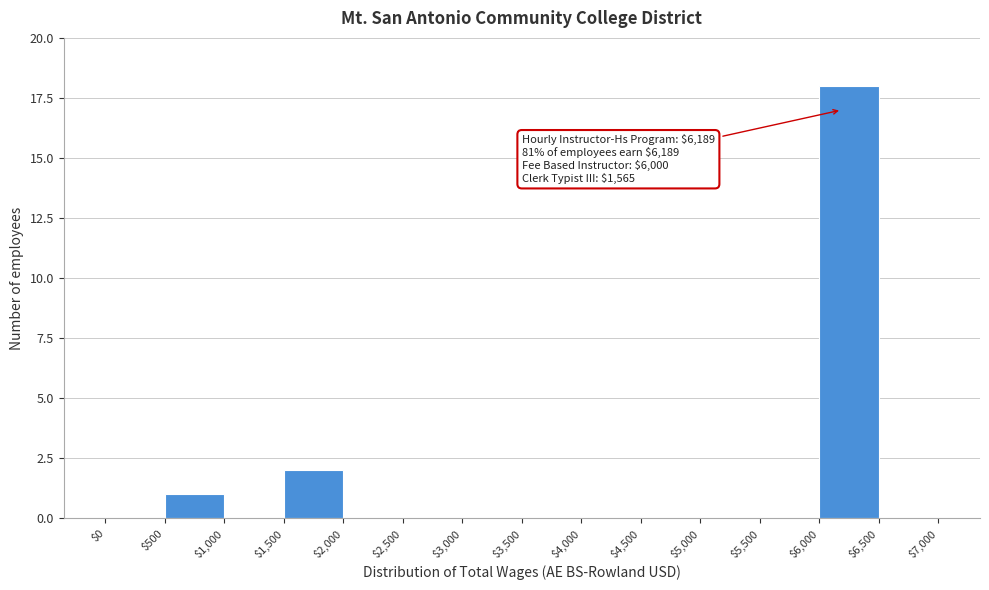

Which range on the x-axis has the tallest bar?

$6,000 to $6,500